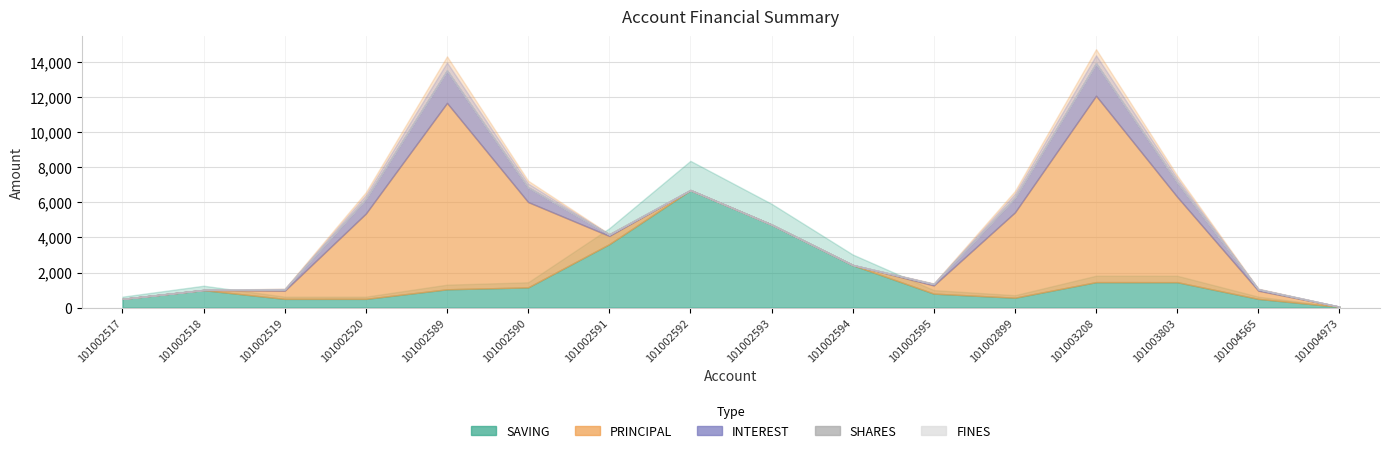

What is the sum of all INTEREST values?

7400